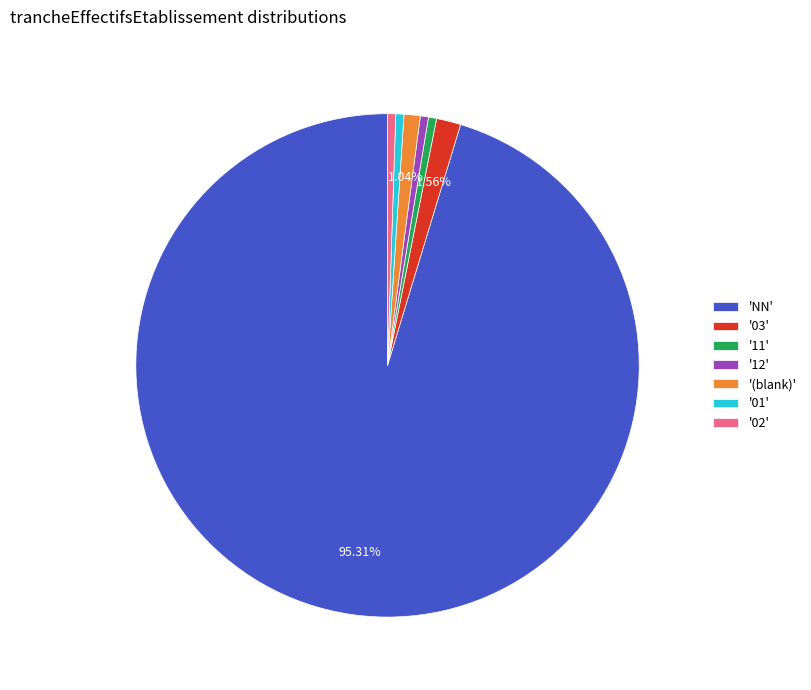

How many segments does this pie chart have?

7